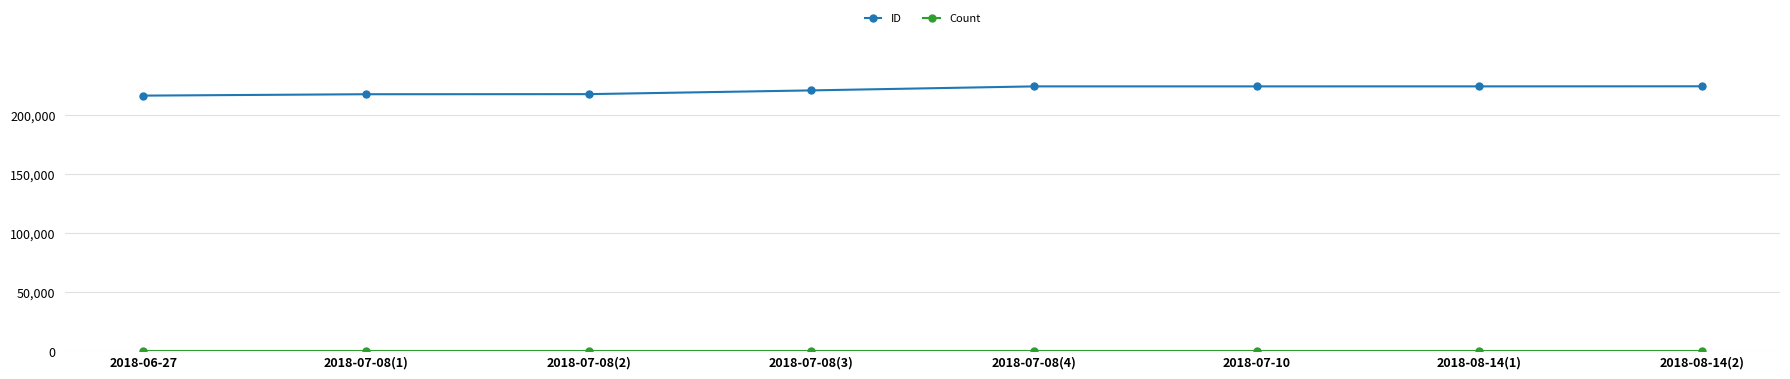

What is the difference between the maximum and minimum values in the ID series?

7897